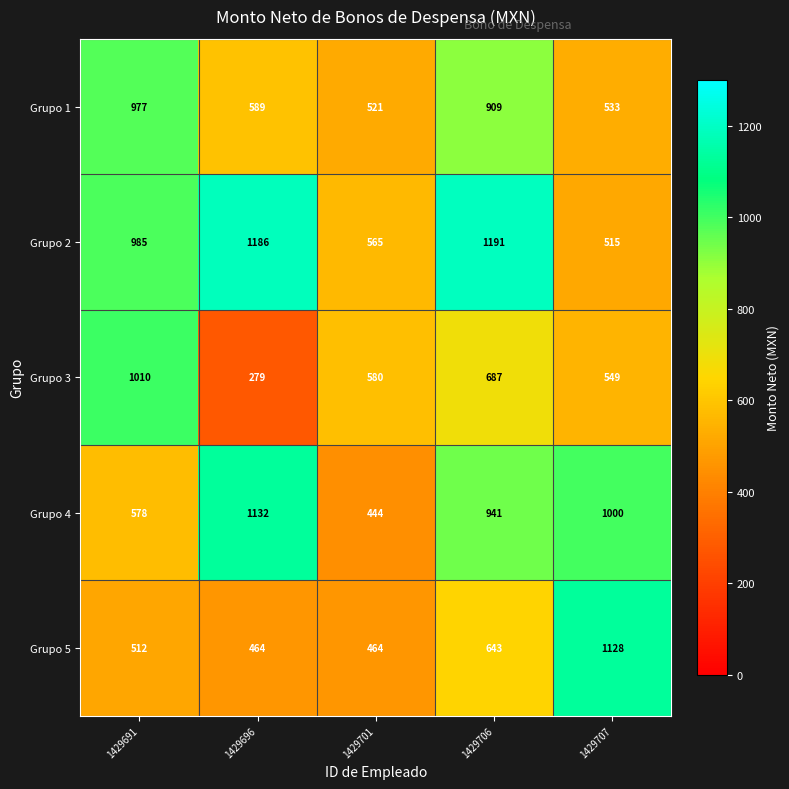

What is the average value of the Grupo 3 series?

621